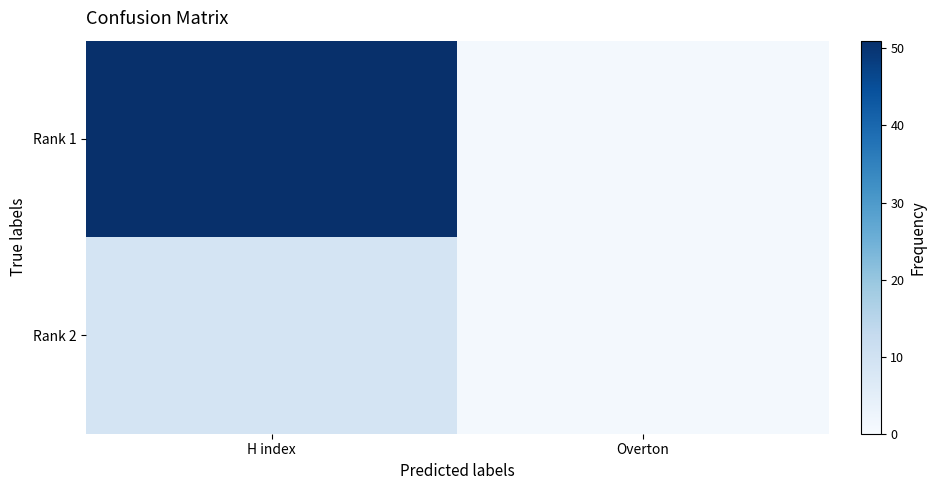

Reading right to left, what are all the values shown in this chart?

Rank 1: Overton=1	H index=51
Rank 2: Overton=1	H index=9